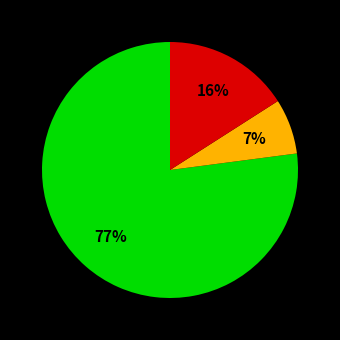

To the nearest percent, what is the difference between the largest and smallest slice percentages?

70%